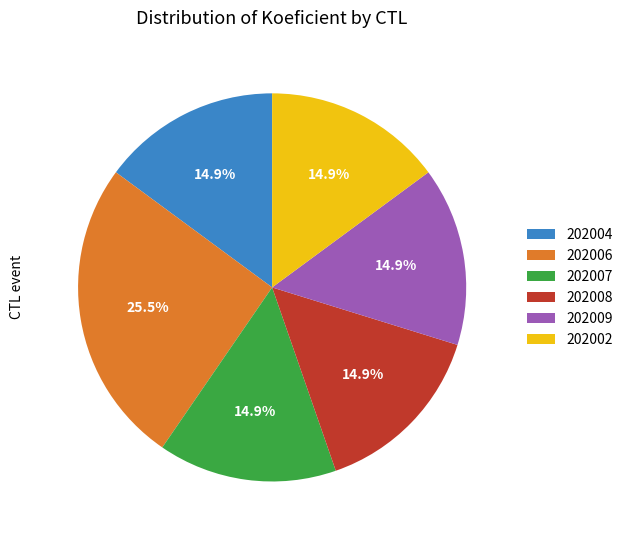

Is there any slice that represents more than half of the pie?

No